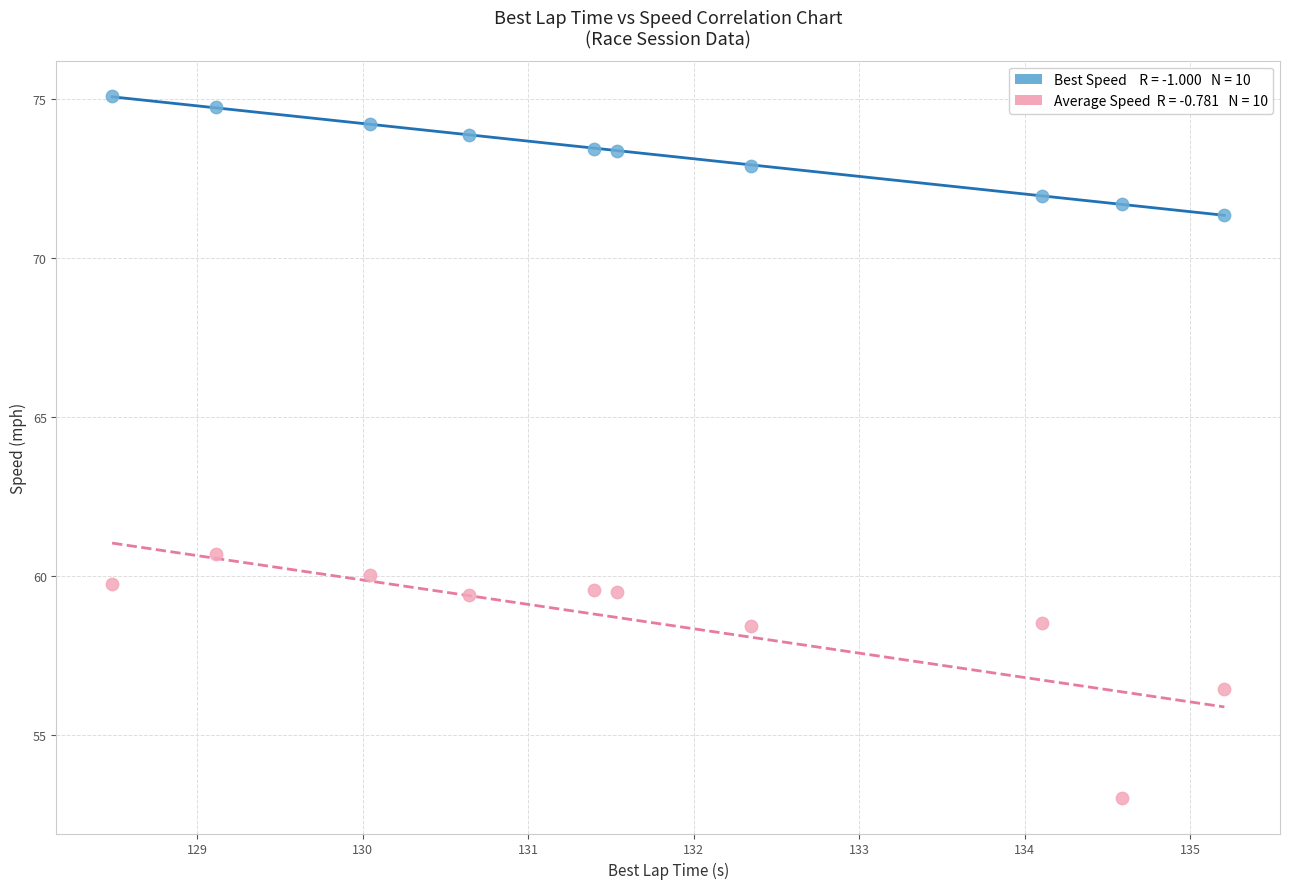

Across all data points, what is the range of Y values (max minus min)?

22.1